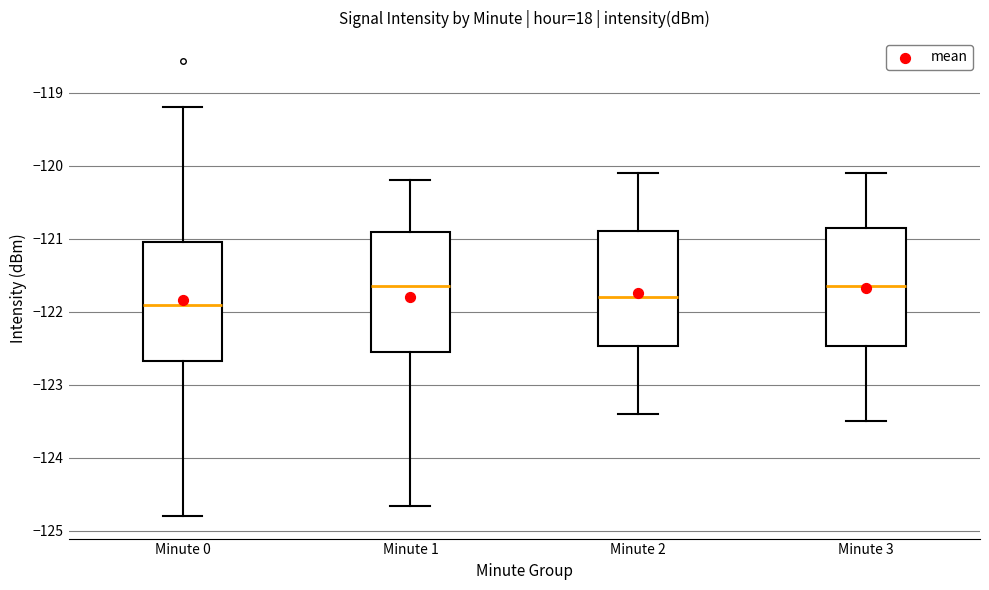

Where does the median line of the box for Minute 0 sit on the y-axis? The values are not printed on the chart, so give them approximately, as read against the axis.

-121.9